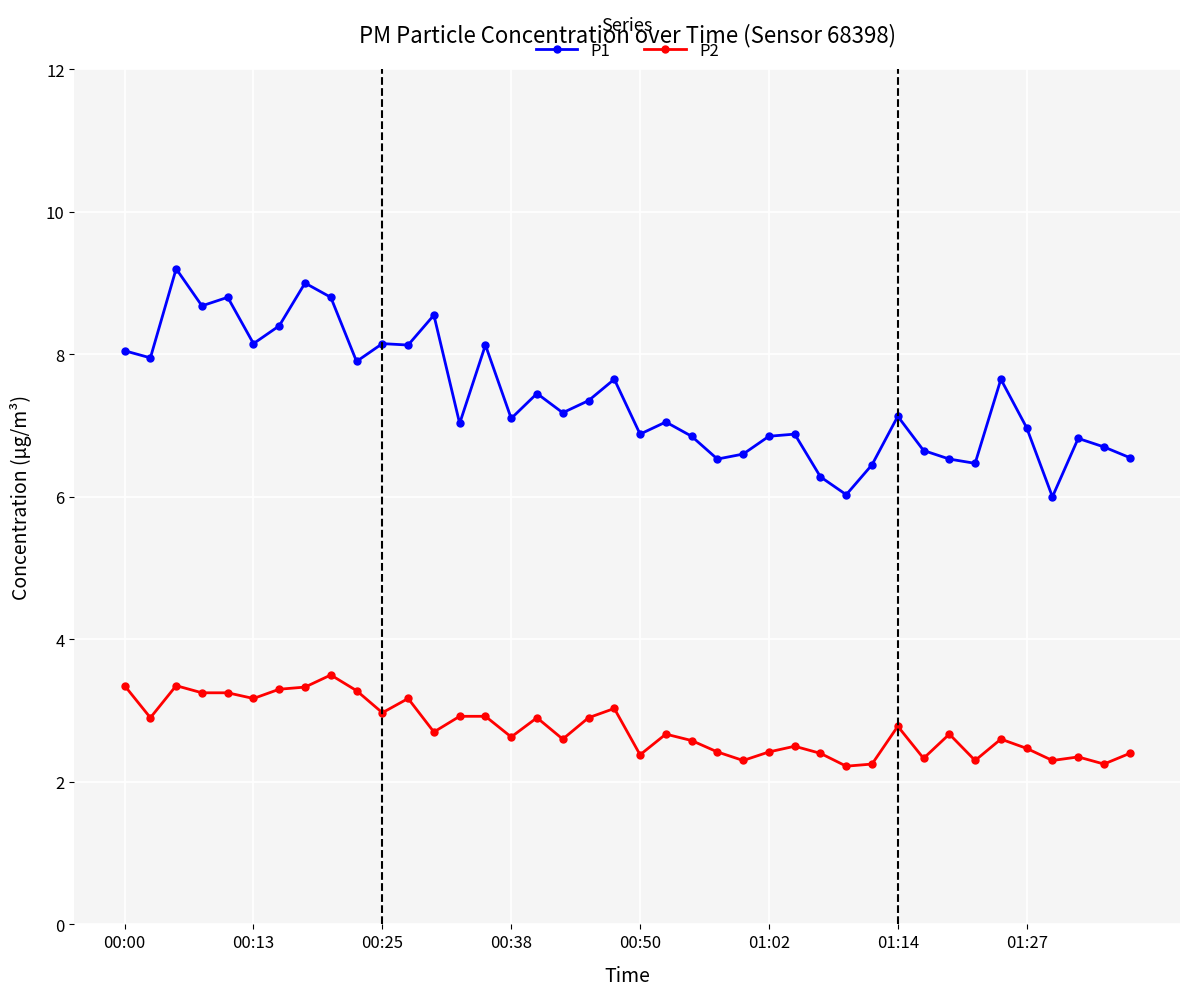

What is the lowest value of the P2 series?

2.2